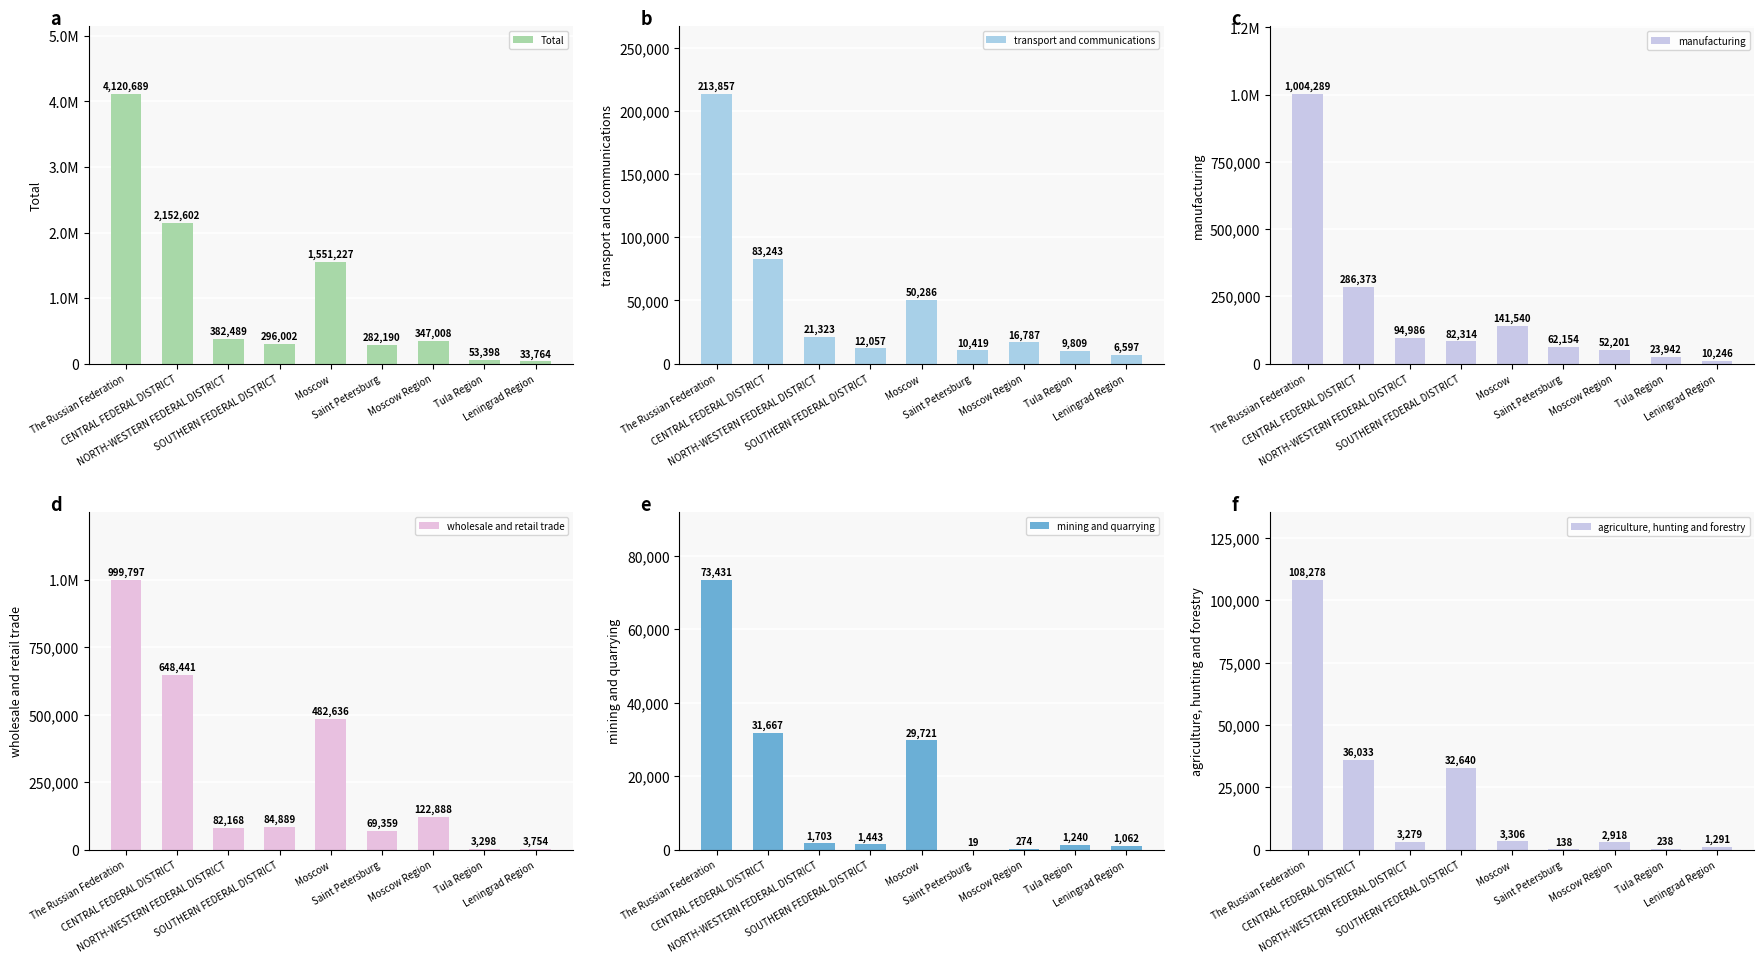

Reading left to right, list all the values displayed in this chart.

Total: 4120689	2152602	382489	296002	1551227	282190	347008	53398	33764
transport and communications: 213857	83243	21323	12057	50286	10419	16787	9809	6597
manufacturing: 1004289	286373	94986	82314	141540	62154	52201	23942	10246
wholesale and retail trade: 999797	648441	82168	84889	482636	69359	122888	3298	3754
mining and quarrying: 73431	31667	1703	1443	29721	19	274	1240	1062
agriculture, hunting and forestry: 108278	36033	3279	32640	3306	138	2918	238	1291